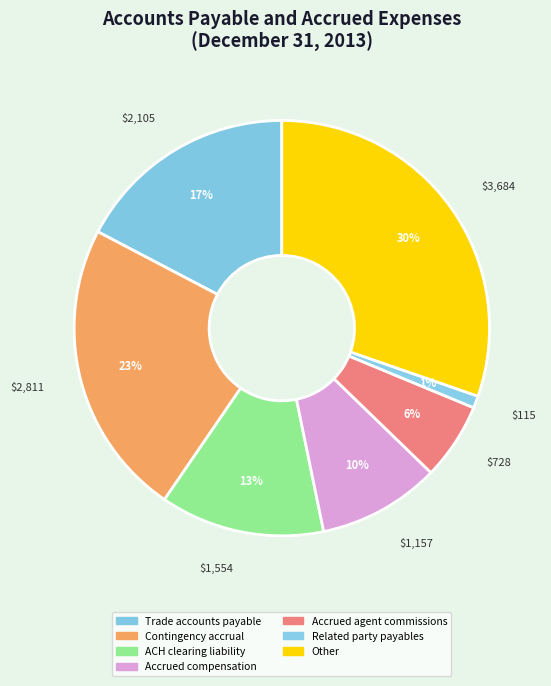

To the nearest percent, what is the difference between the largest and smallest slice percentages?

29%